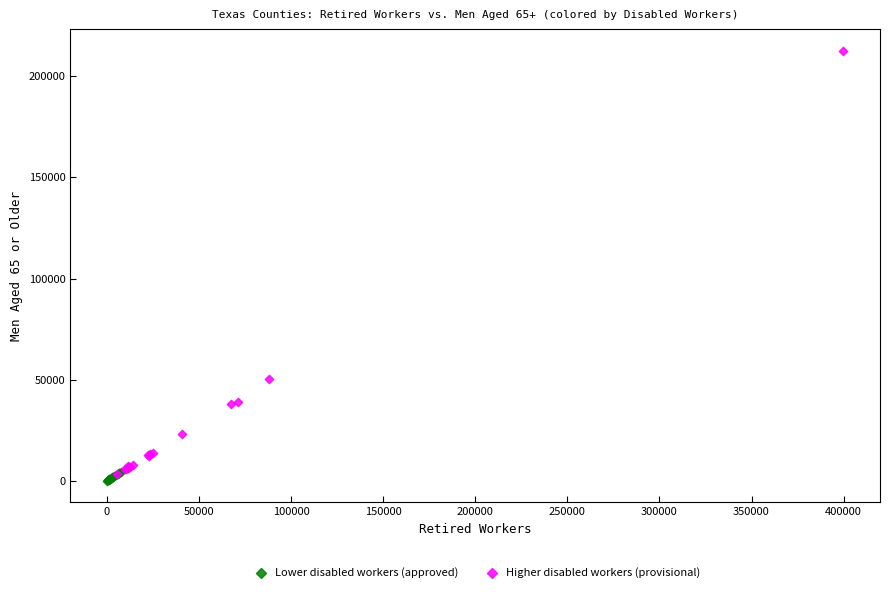

What are all the series names shown in the legend?

Lower disabled workers (approved), Higher disabled workers (provisional)